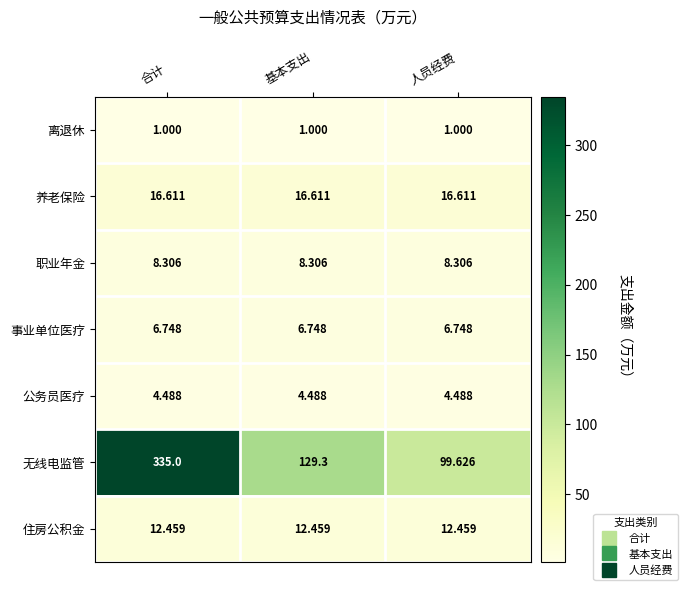

At 基本支出, list the series in order from largest to smallest.

无线电监管, 养老保险, 住房公积金, 职业年金, 事业单位医疗, 公务员医疗, 离退休